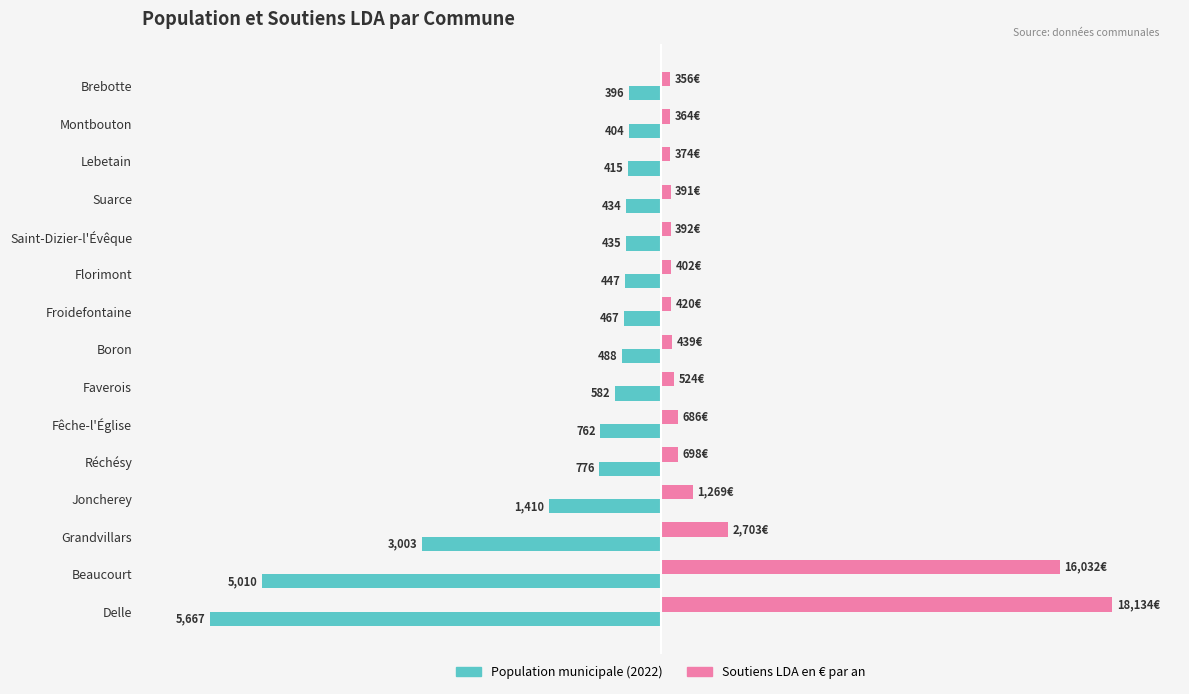

What are all the series names shown in the legend?

Population municipale (2022), Soutiens LDA en € par an